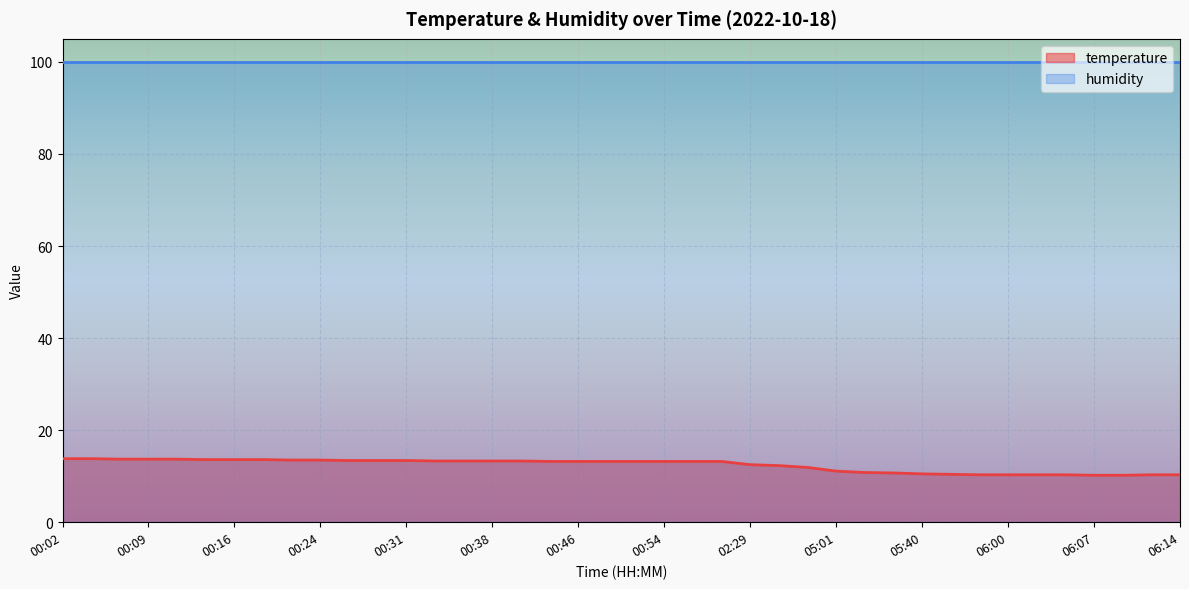

Rank the categories by value from lowest to highest.

06:07, 06:09, 05:57, 06:00, 06:02, 06:05, 06:12, 06:14, 05:55, 05:40, 05:30, 05:27, 05:01, 03:10, 02:44, 02:29, 00:44, 00:46, 00:49, 00:52, 00:54, 00:57, 00:59, 00:34, 00:36, 00:38, 00:41, 00:26, 00:29, 00:31, 00:21, 00:24, 00:14, 00:16, 00:19, 00:06, 00:09, 00:11, 00:02, 00:04